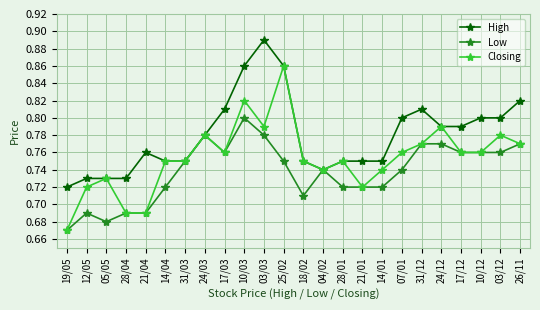

Does the chart display data point markers on the line(s)?

Yes